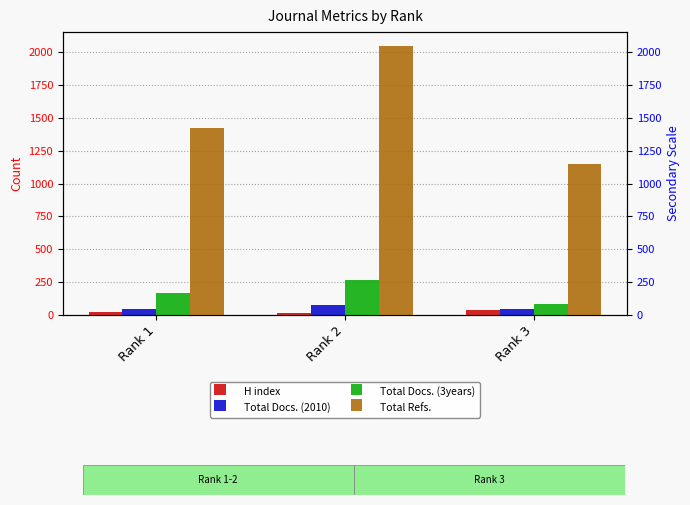

Which series has the largest total across all categories?

Total Refs.